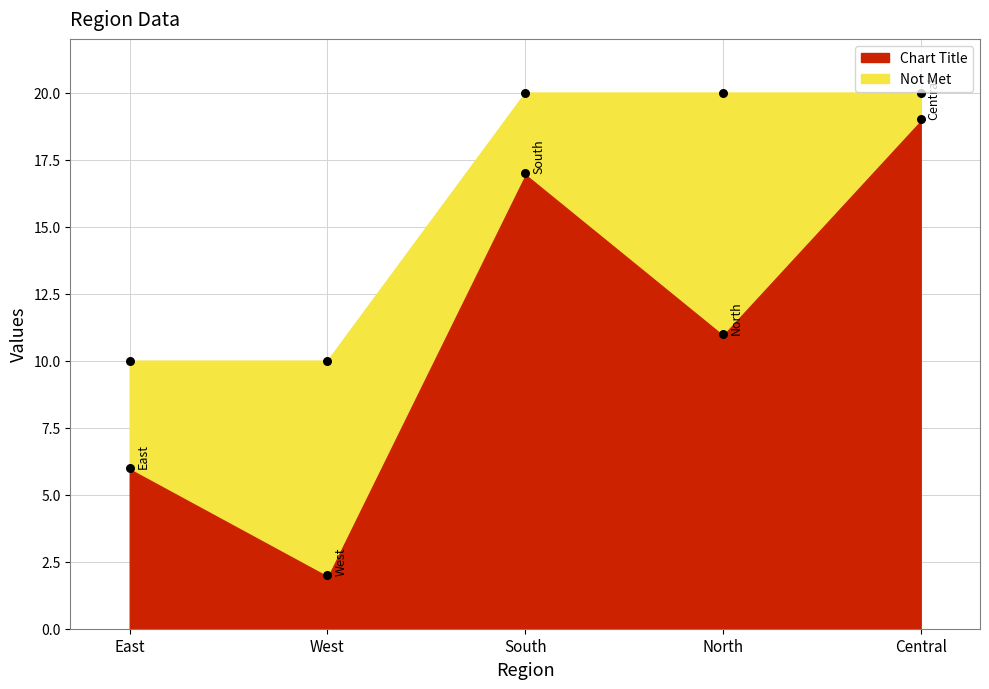

Approximately how many times larger is the value at West compared to East?

0.3